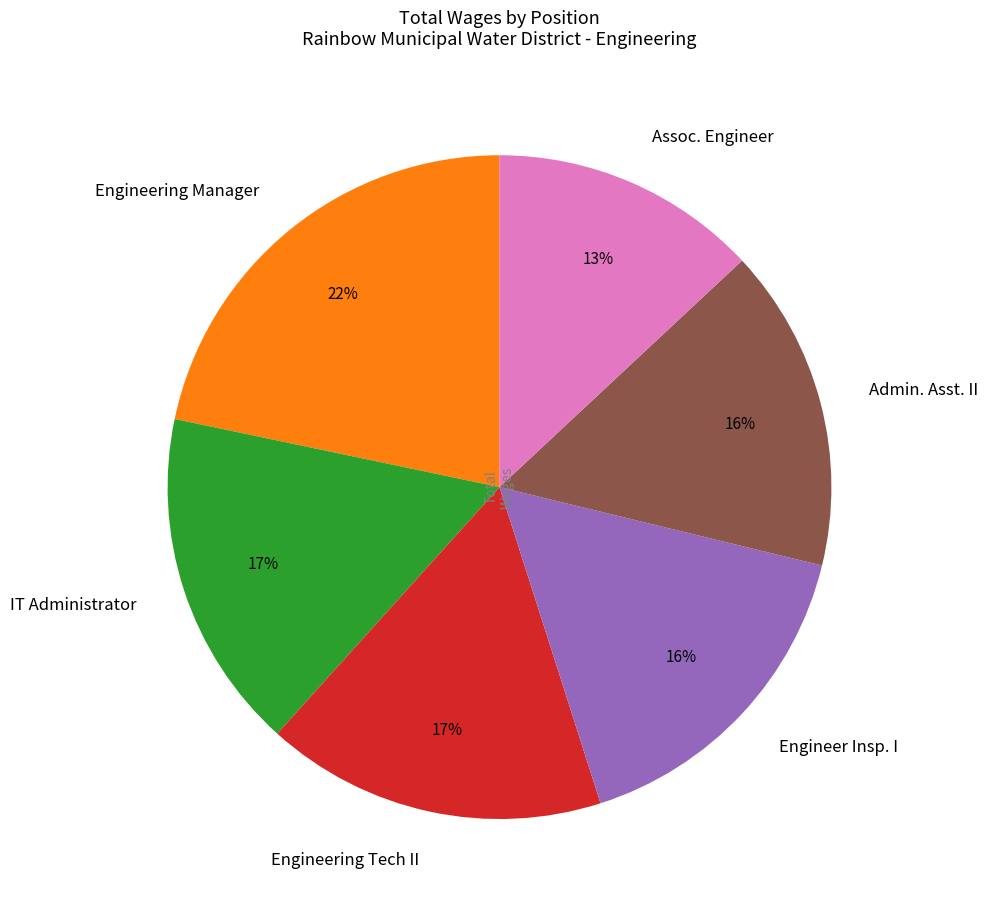

Approximately how many times larger is the value at Assoc. Engineer compared to Engineer Insp. I?

0.8